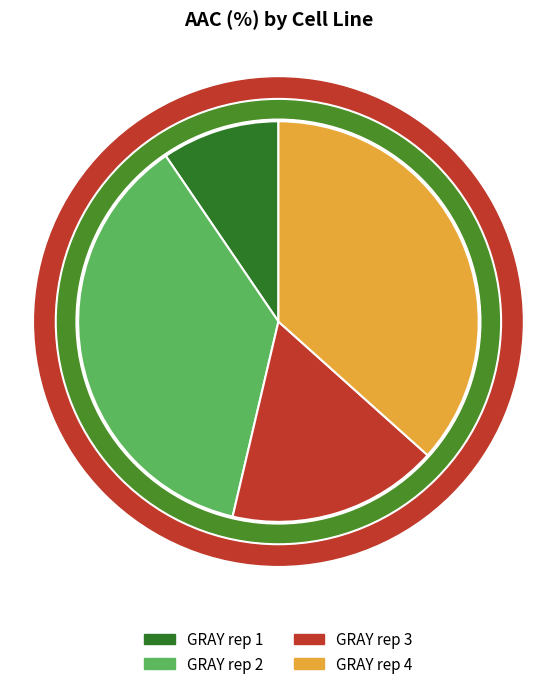

The GRAY rep 2 slice represents 37% of the pie. True or false?

True